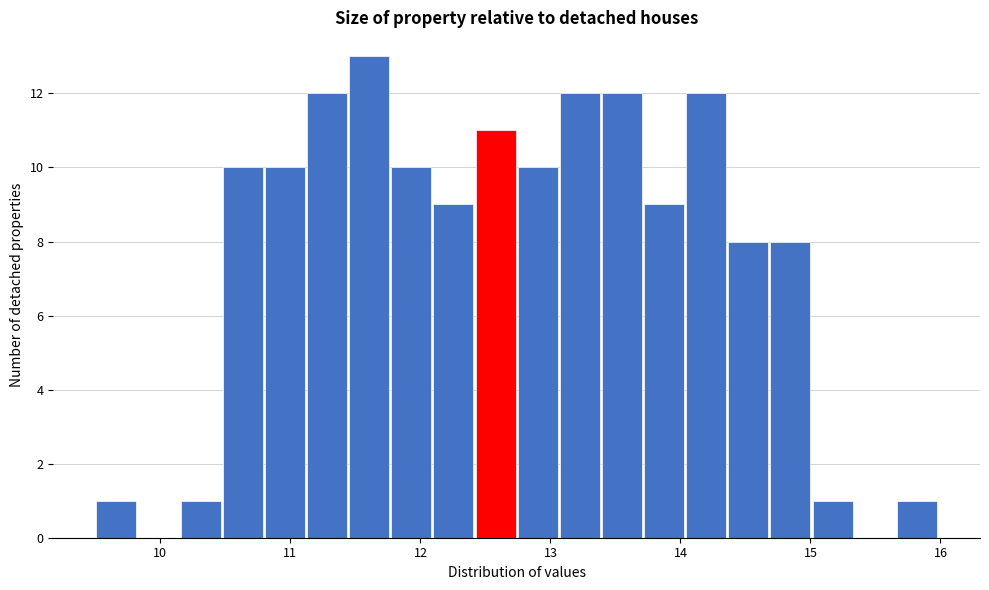

Read against the x-axis, roughly where is the centre of the tallest bar?

11.6